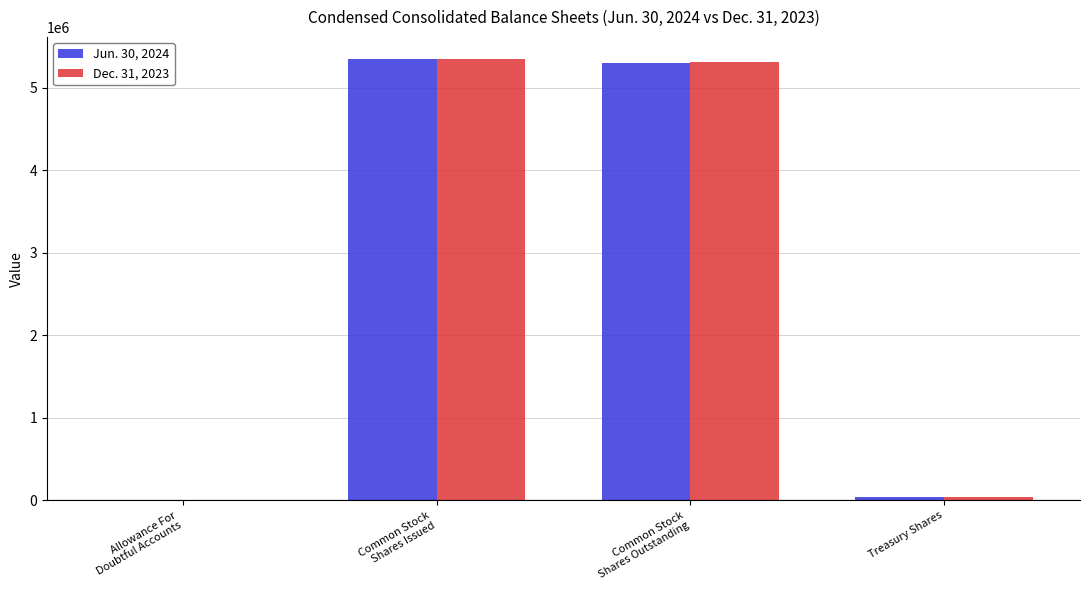

What are all the series names shown in the legend?

Jun. 30, 2024, Dec. 31, 2023